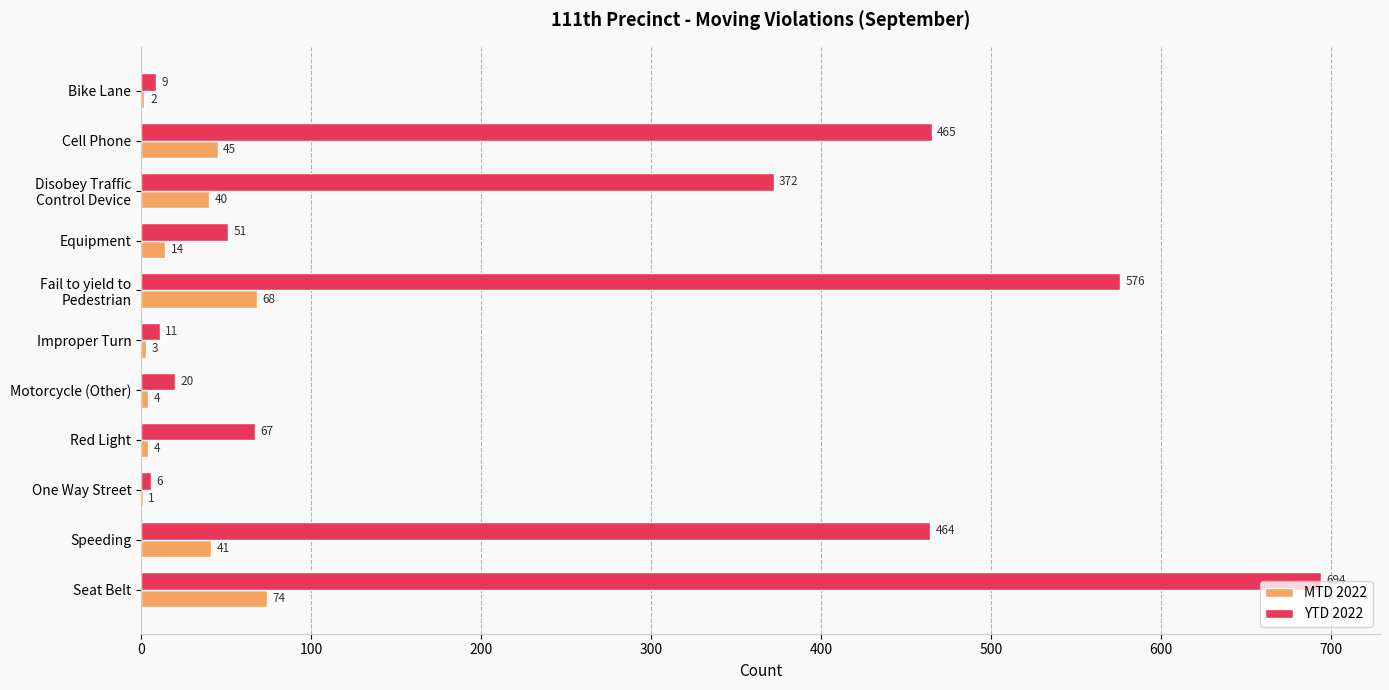

At which category is the sum across all series the highest?

Seat Belt